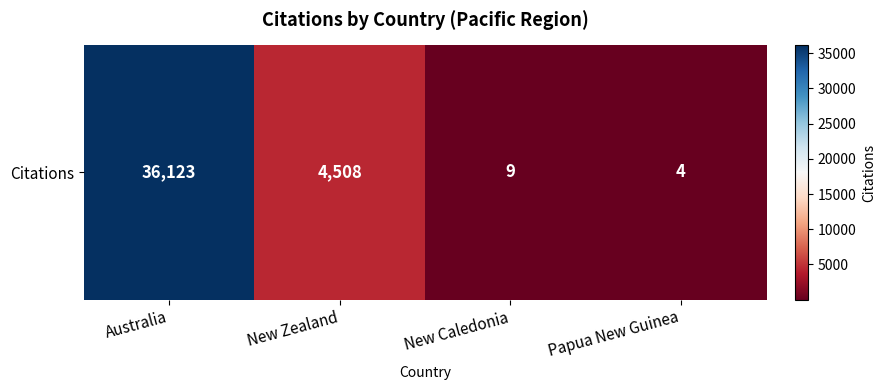

What is the change in value from Australia to New Zealand?

-31615